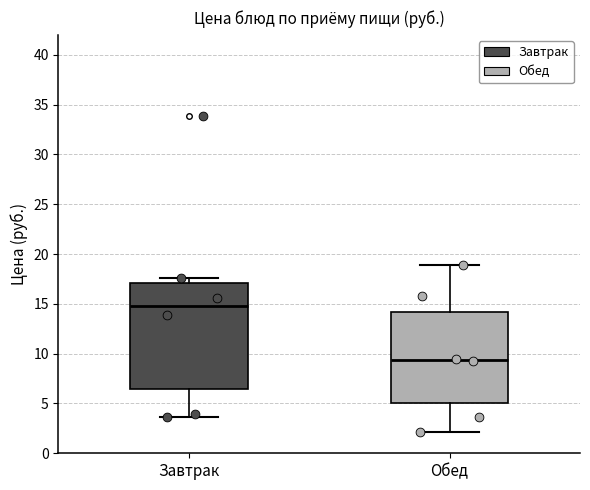

Which box's median line is the lowest?

Обед